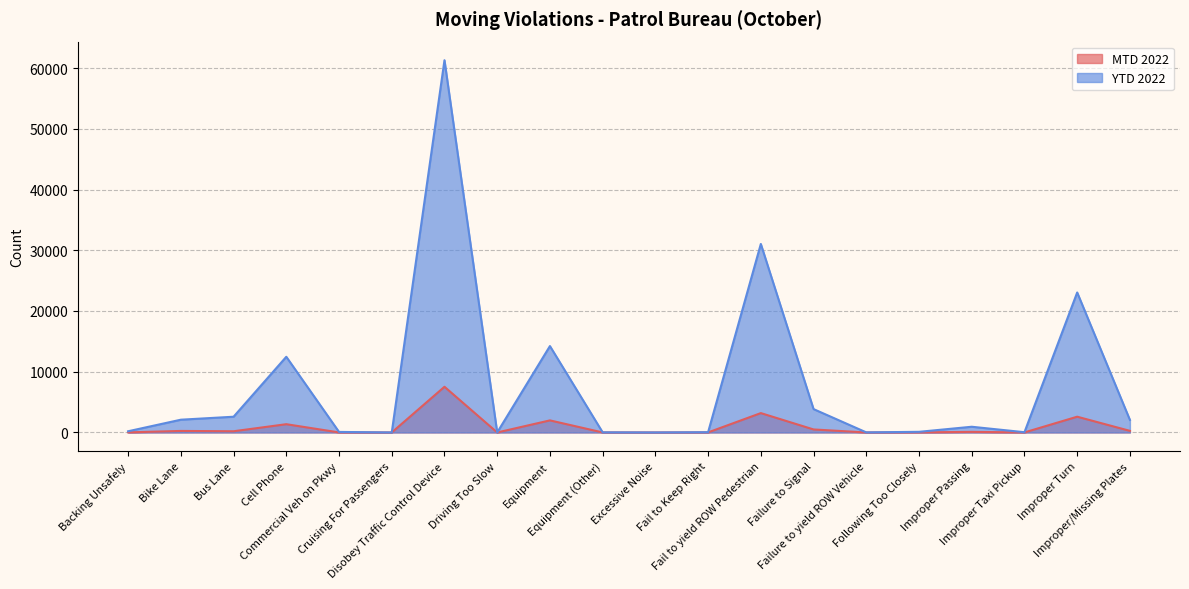

How many data points does each series have?

20